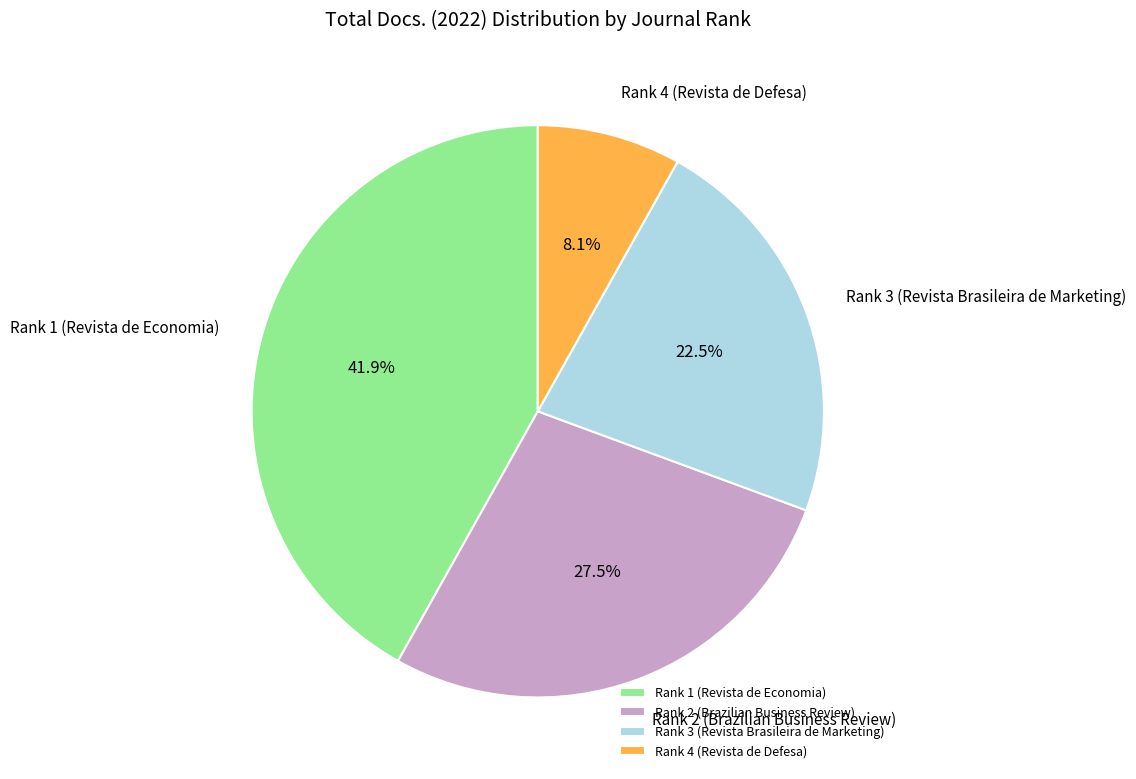

Count the number of slices in the pie.

4